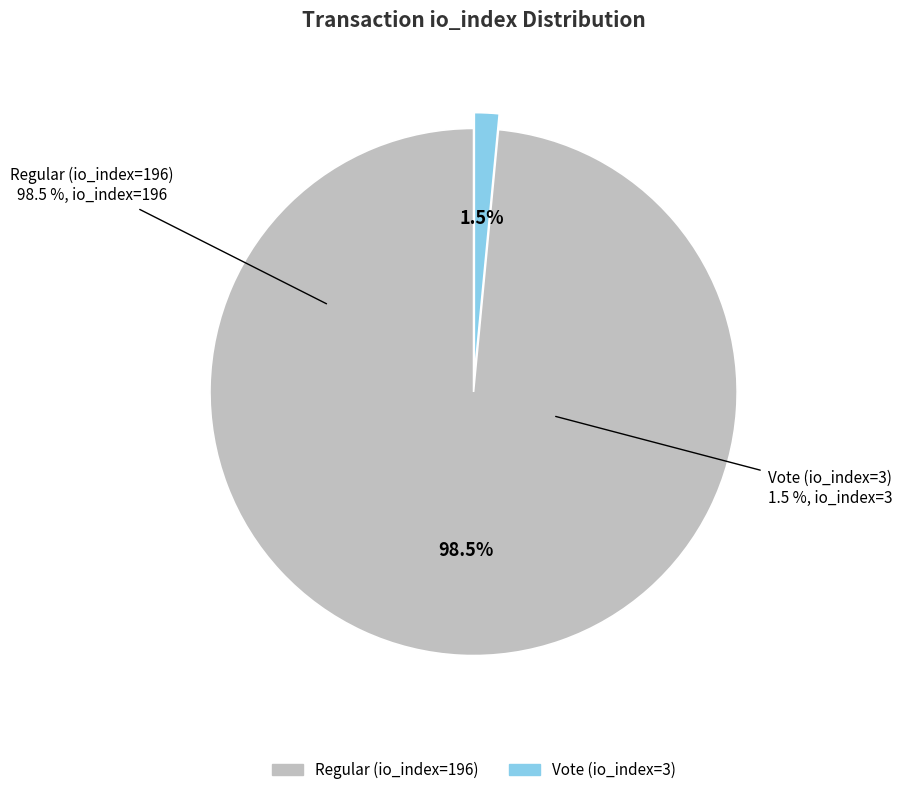

Which slice is the largest?

Regular (io_index=196)